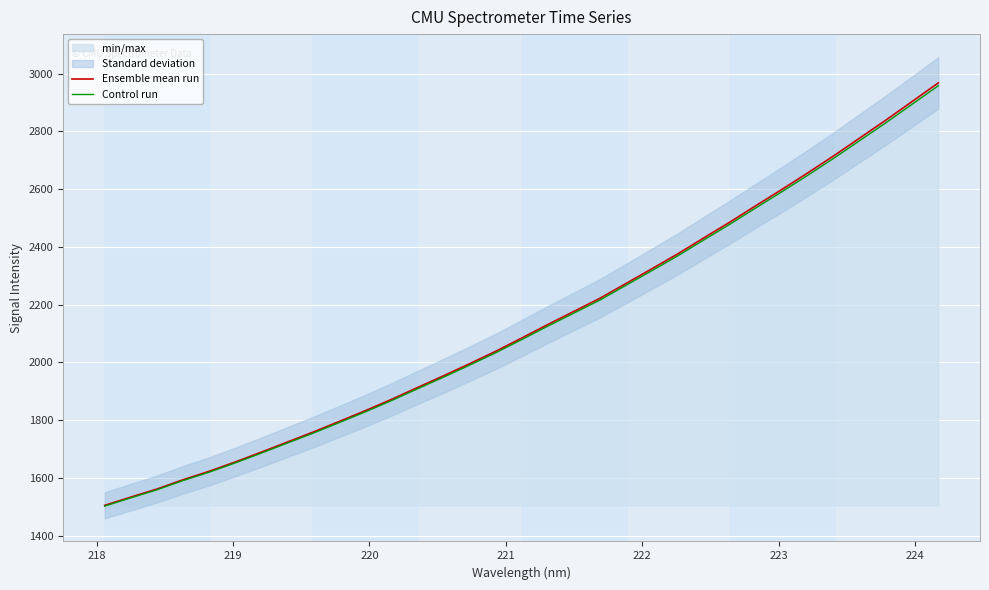

What is the lowest value of the Control run series?

1502.0